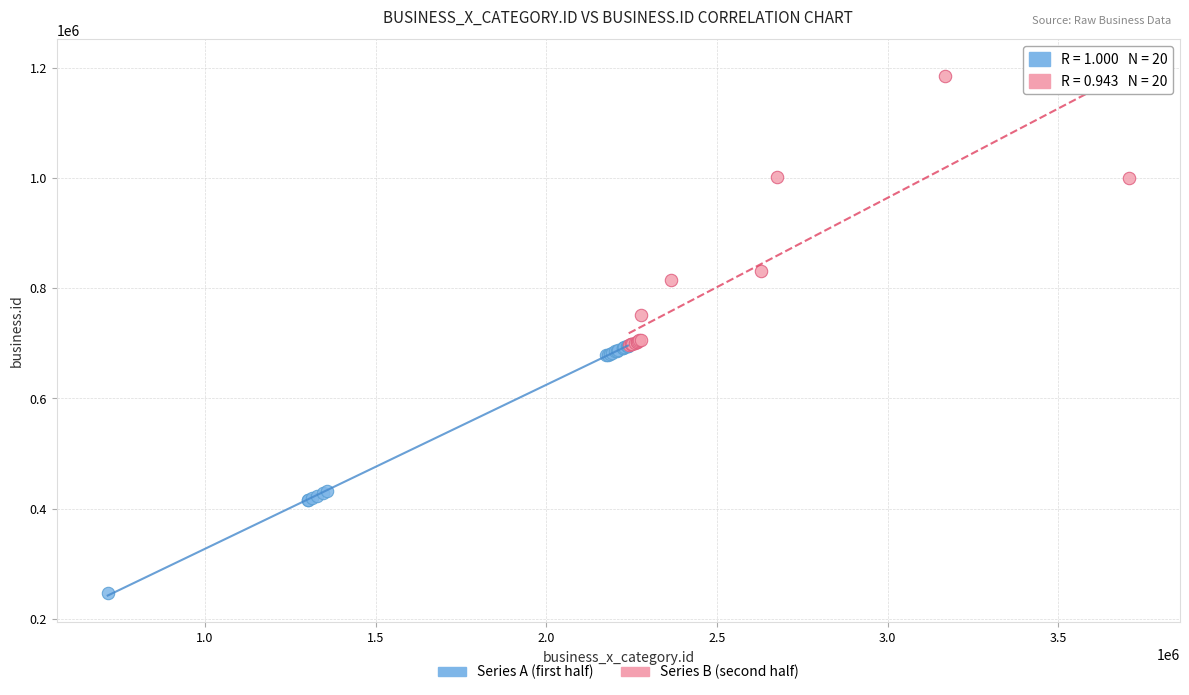

Which series reaches the maximum Y coordinate?

Series B (second half)